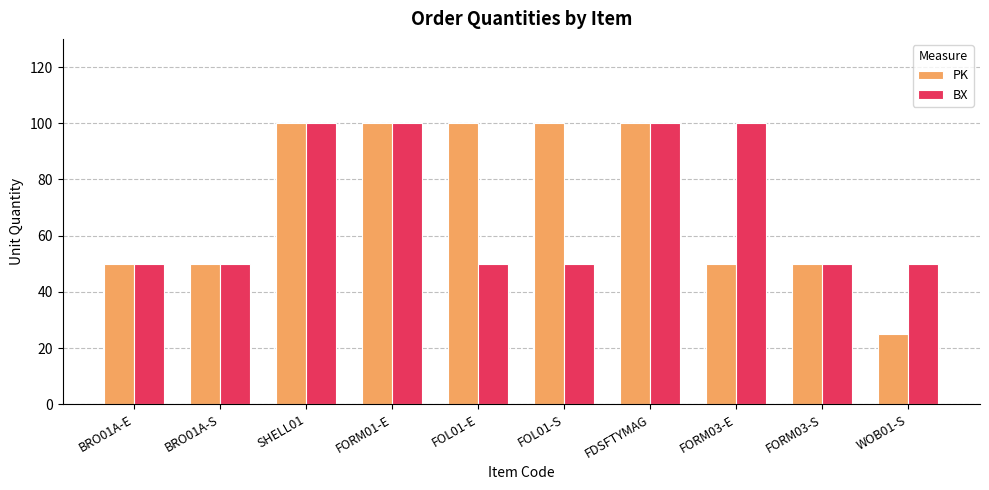

Rank the series at FOL01-E from lowest to highest value.

BX, PK